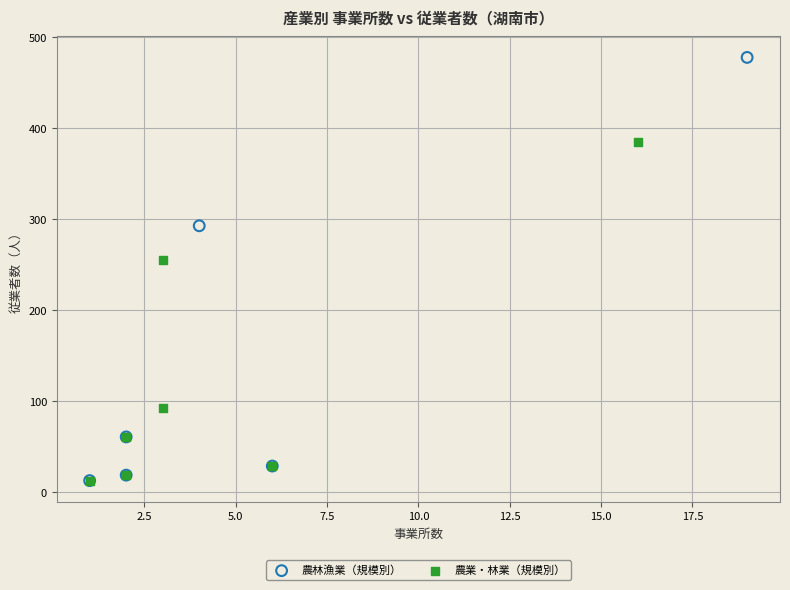

Which series has the widest spread of Y values?

農林漁業（規模別）